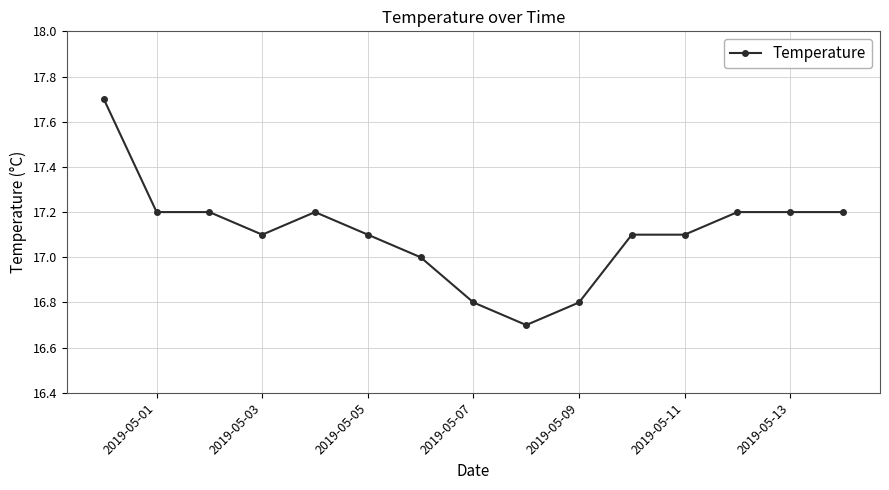

What is the average value?

17.1